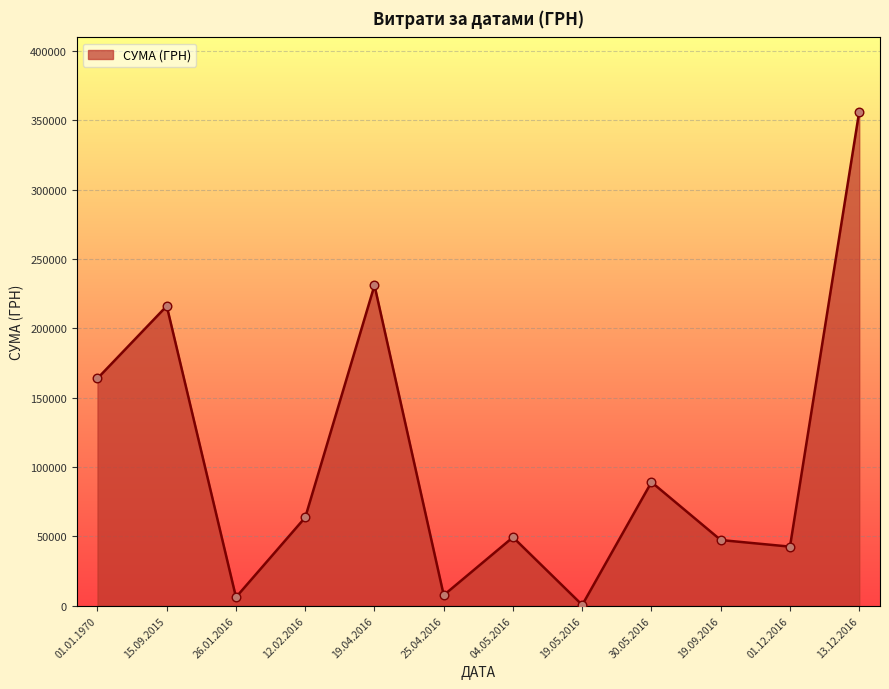

Between 01.01.1970 and 04.05.2016, which is larger?

01.01.1970